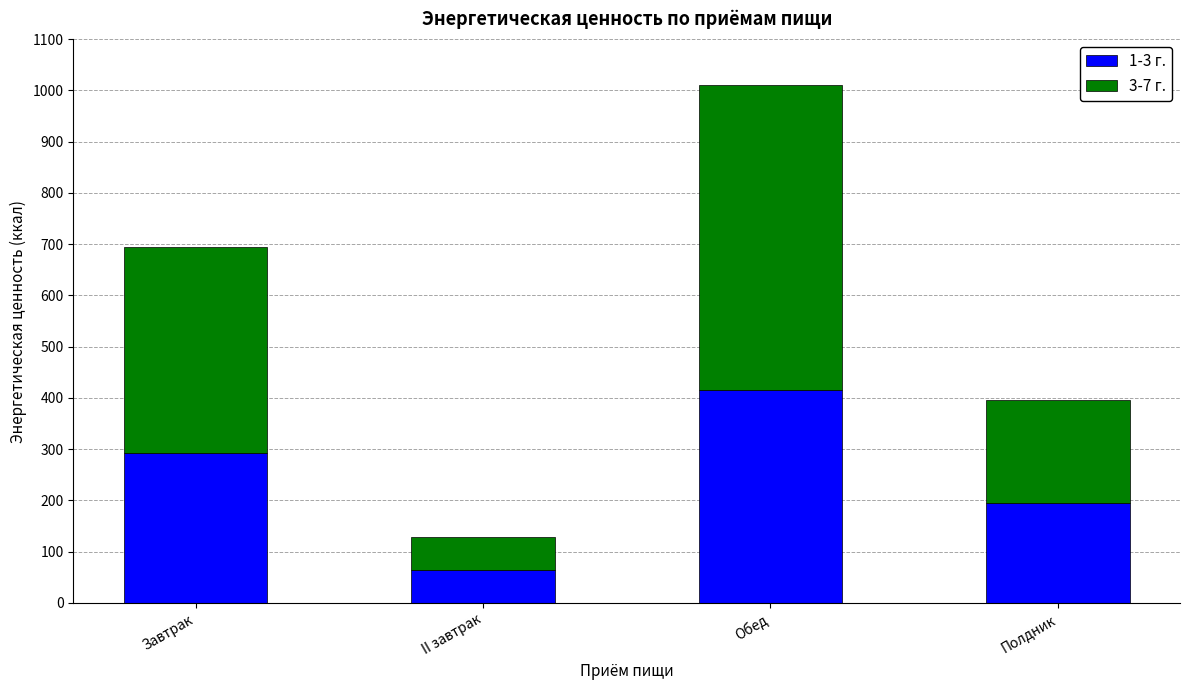

At which category is the sum across all series the highest?

Обед